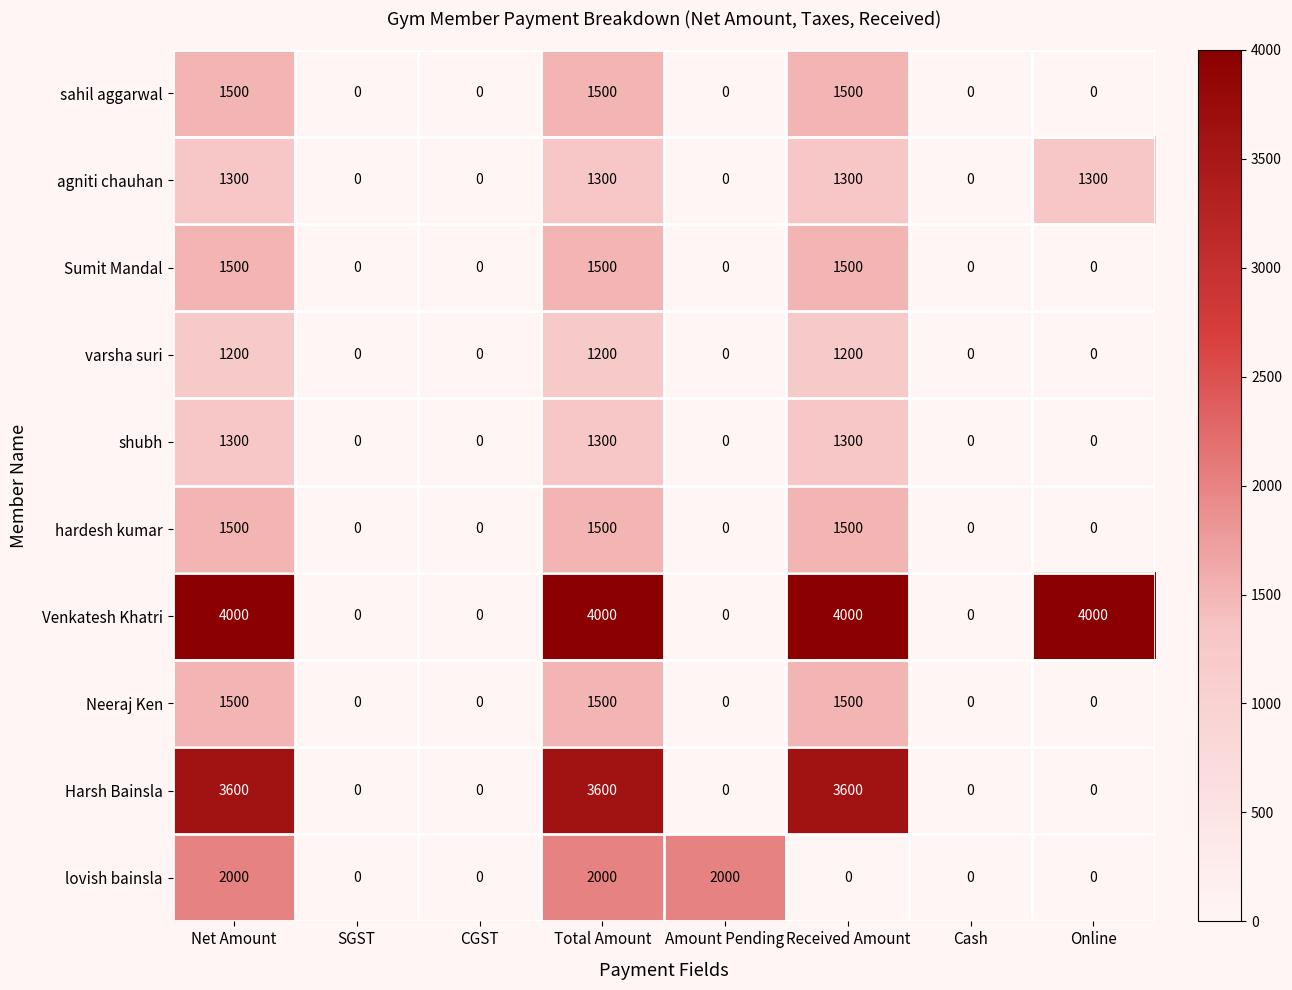

The value of lovish bainsla at SGST is 1146. True or false?

False